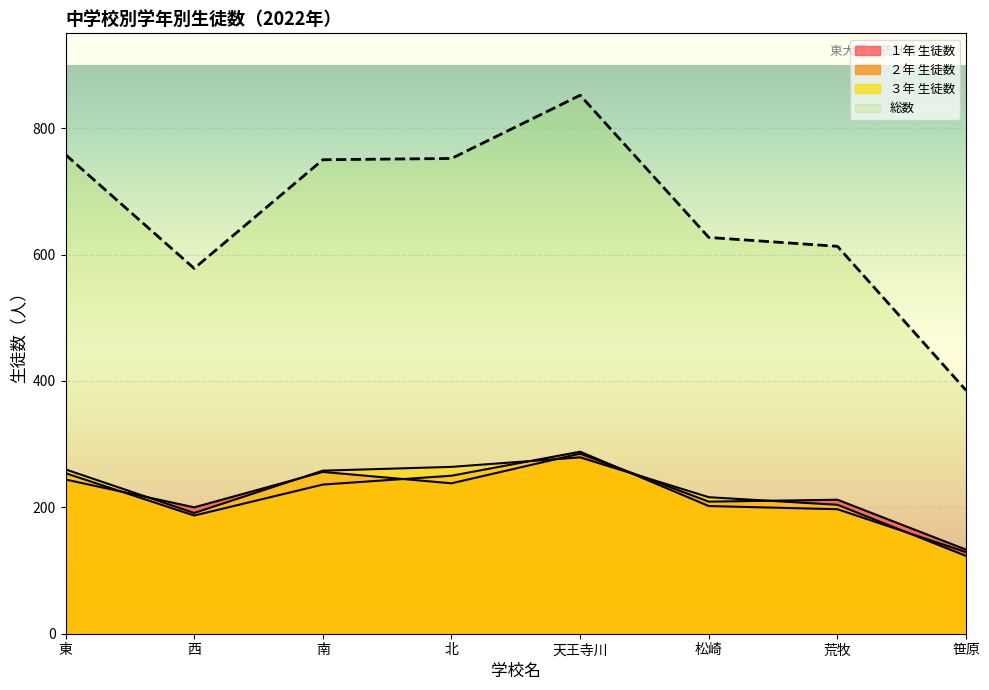

Read the 総数 value at 荒牧, to the nearest 50.

600